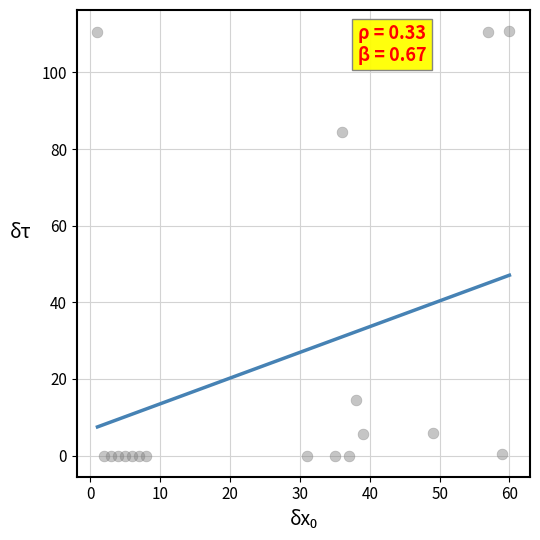

What Y value in the scatter plot is closest to 55?

84.5